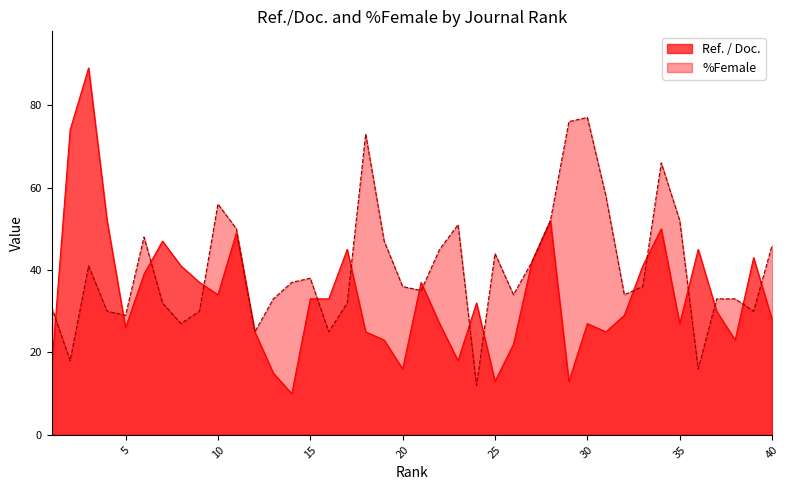

How many intersections are there between Ref. / Doc. and %Female?

16